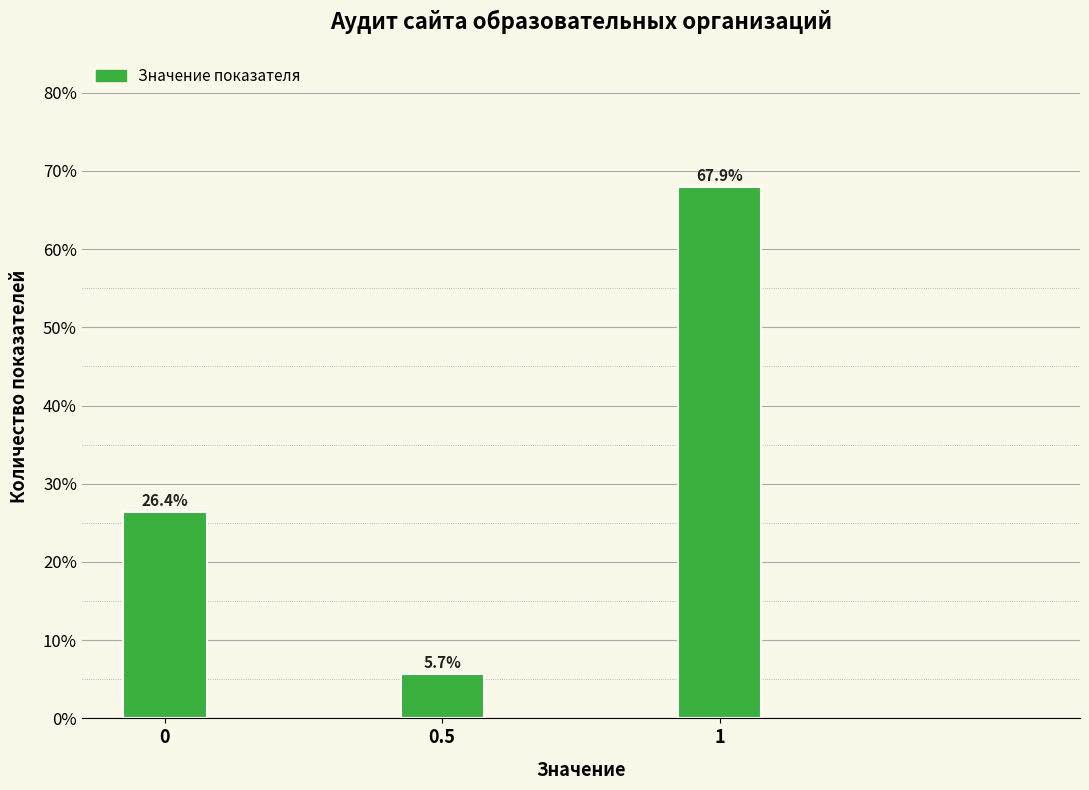

Reading left to right, list all the values displayed in this chart.

26.4	5.7	67.9